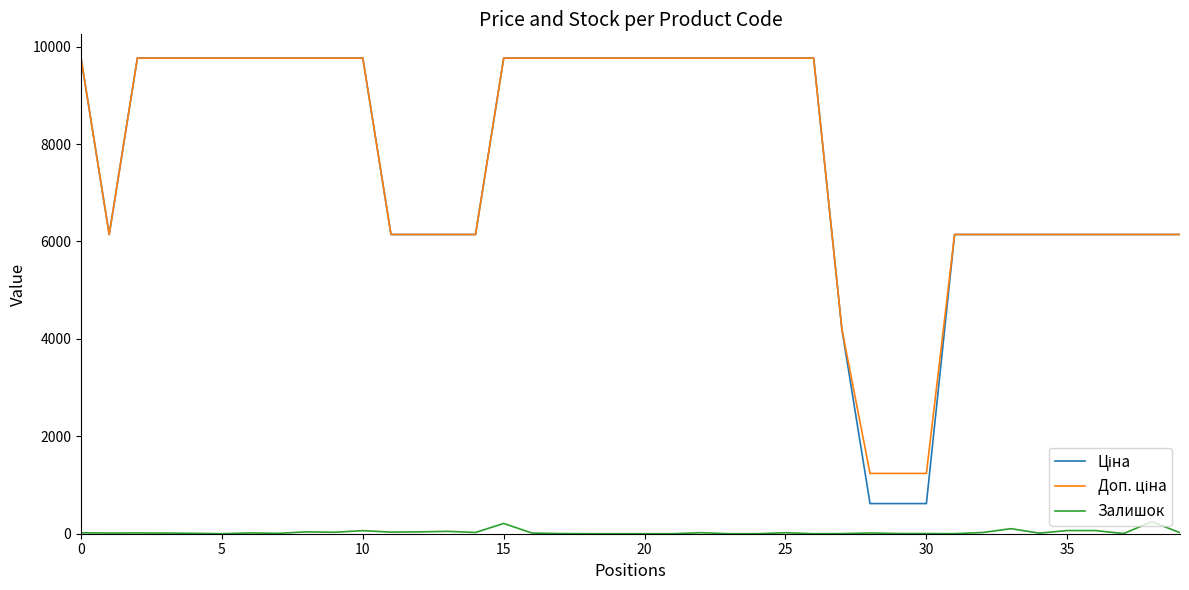

What is the greatest value displayed?

9764.4